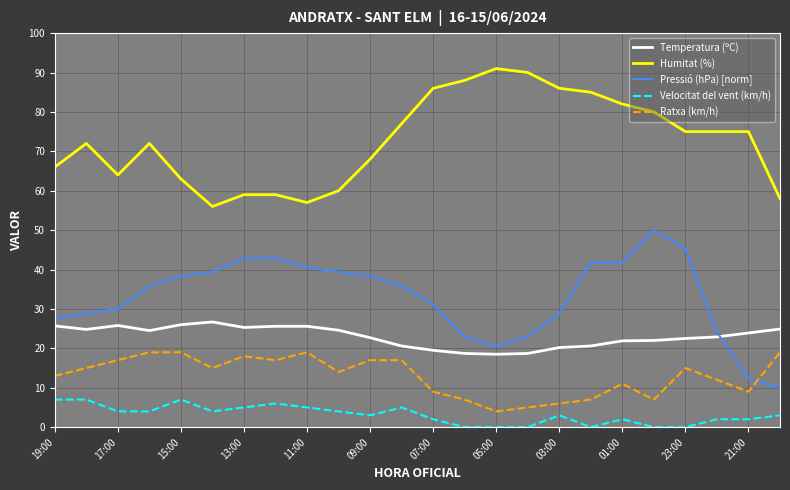

Which series has the largest total across all categories?

Humitat (%)